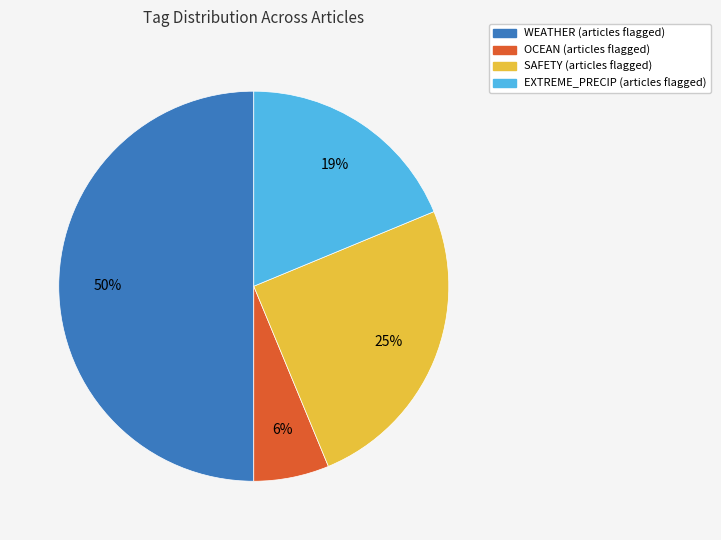

What is the smallest slice in the pie chart?

OCEAN